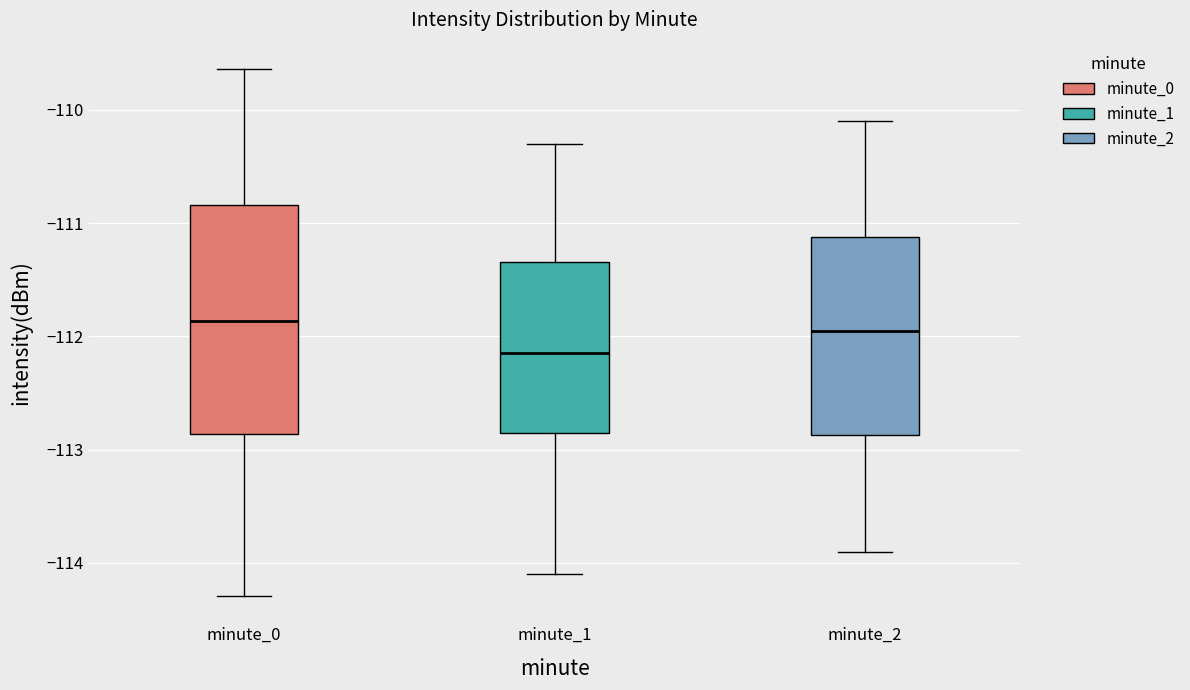

Which box is the tallest, from its lower edge to its upper edge?

minute_0